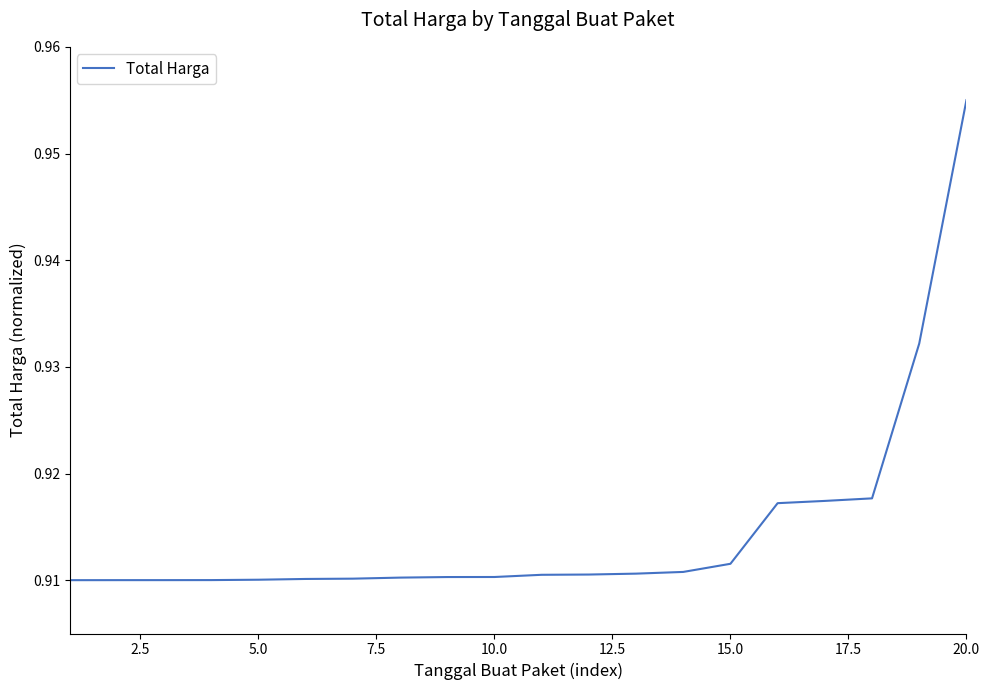

Reading right to left, transcribe all the data shown in this chart.

1.0	0.9	0.9	0.9	0.9	0.9	0.9	0.9	0.9	0.9	0.9	0.9	0.9	0.9	0.9	0.9	0.9	0.9	0.9	0.9